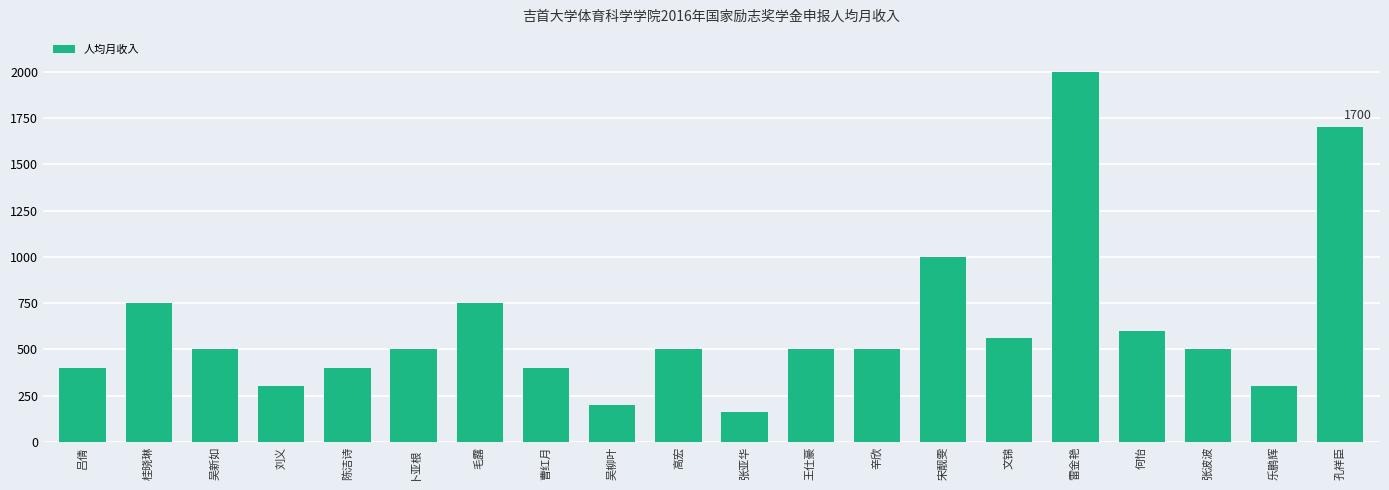

What is the smallest value displayed?

160.0